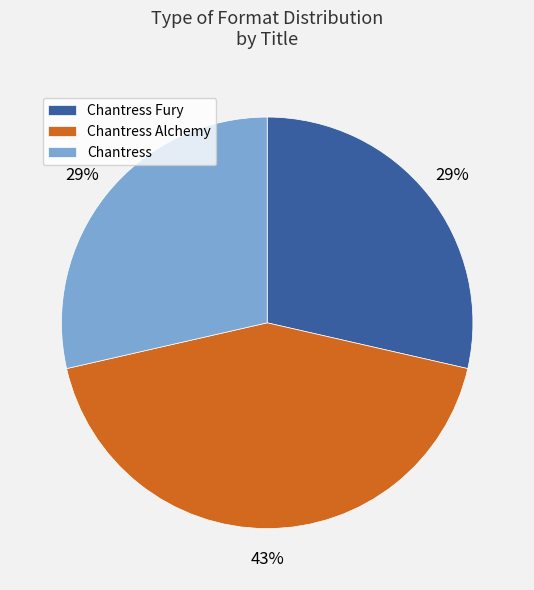

To the nearest percent, what is the difference between the largest and smallest slice percentages?

14%